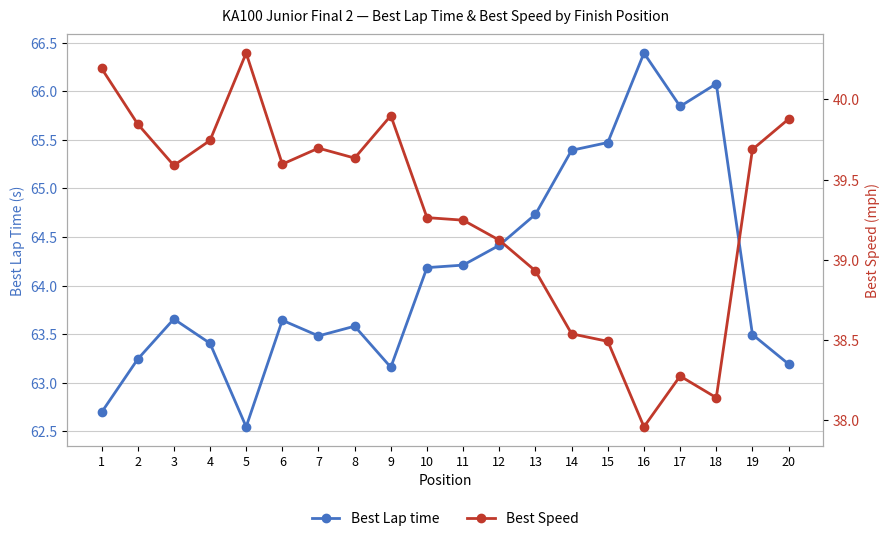

What is the spread (max minus min) of values at 5?

22.3